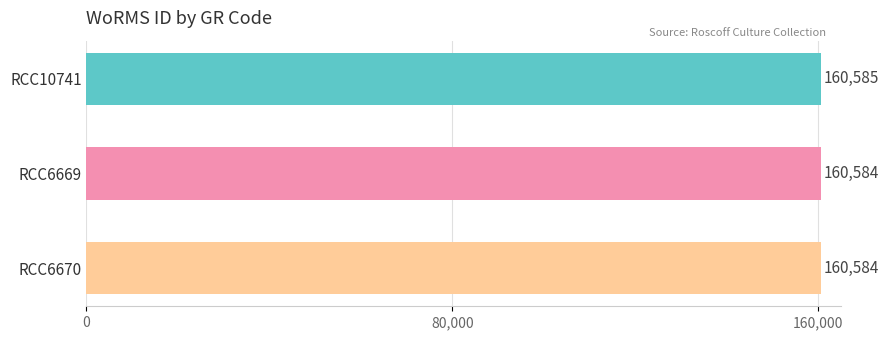

What position from the top is RCC6669?

2